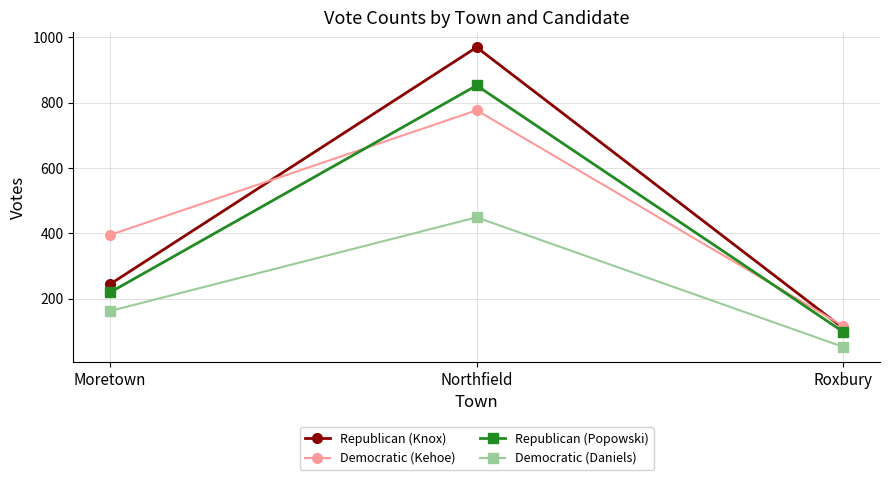

At Northfield, list the series in order from smallest to largest.

Democratic (Daniels), Democratic (Kehoe), Republican (Popowski), Republican (Knox)